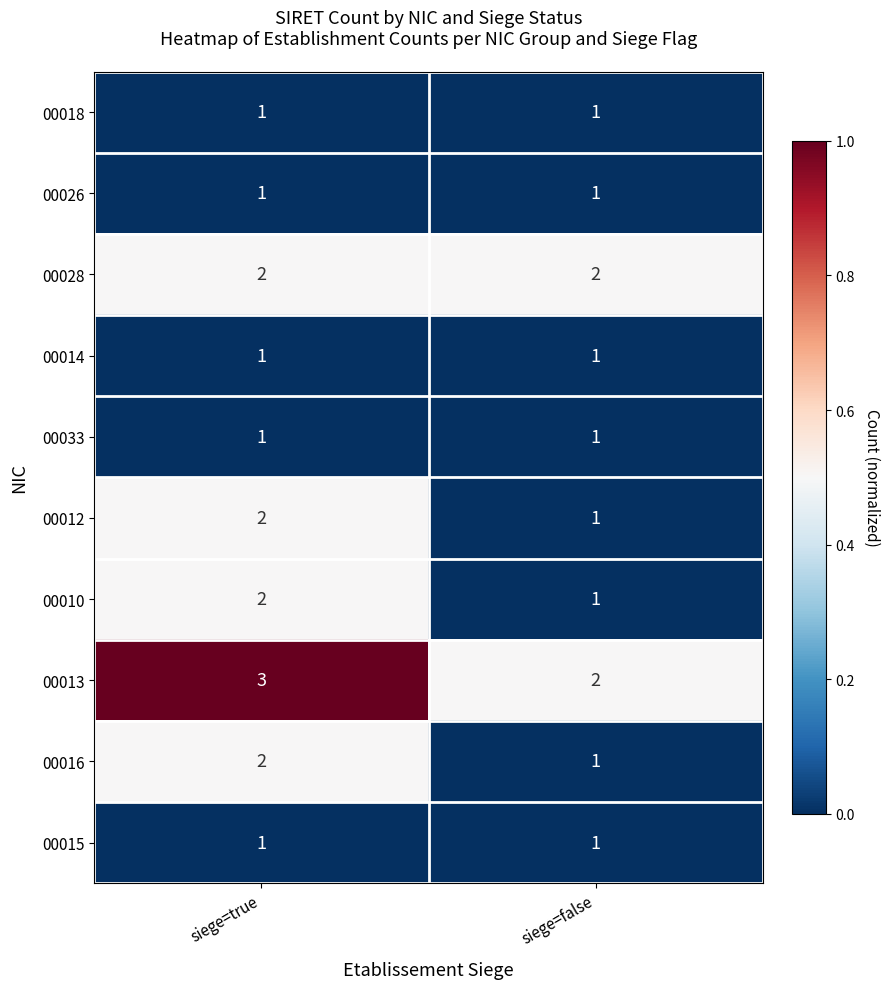

What is the difference between the highest and lowest values at siege=true?

2